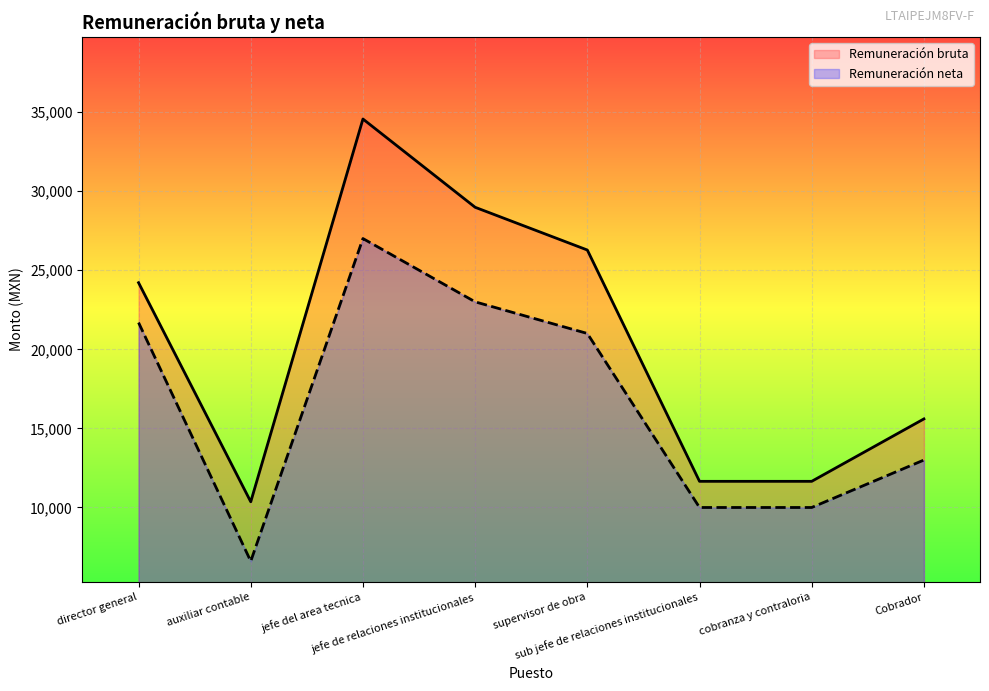

Is it true that Remuneración neta equals 23000.6 at jefe de relaciones institucionales?

True